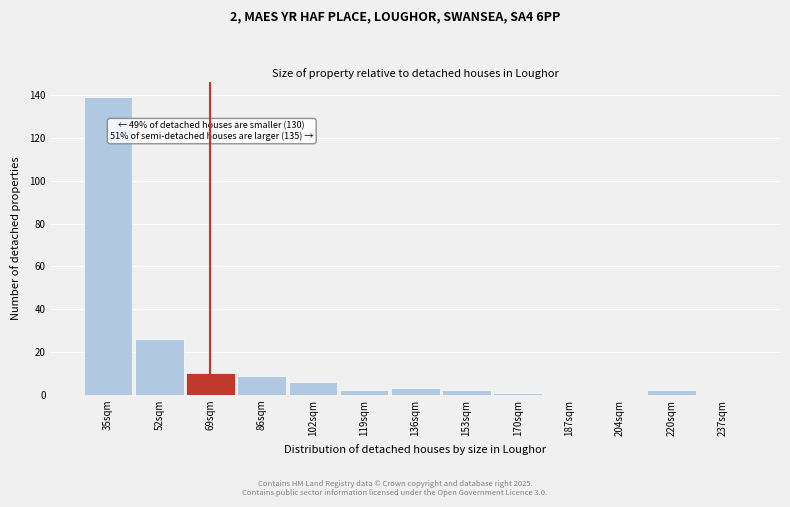

Reading left to right, what are all the values shown in this chart?

35sqm=139	52sqm=26	69sqm=10	86sqm=9	102sqm=6	119sqm=2	136sqm=3	153sqm=2	170sqm=1	187sqm=0	204sqm=0	220sqm=2	237sqm=0